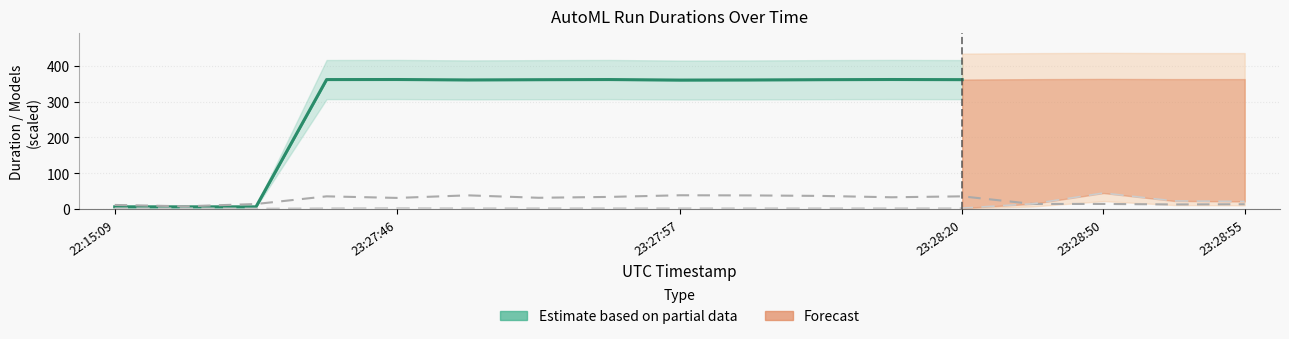

Where do predict_duration and models_count first cross each other?

2021-11-18T23:28:20 and 2021-11-18T23:28:45